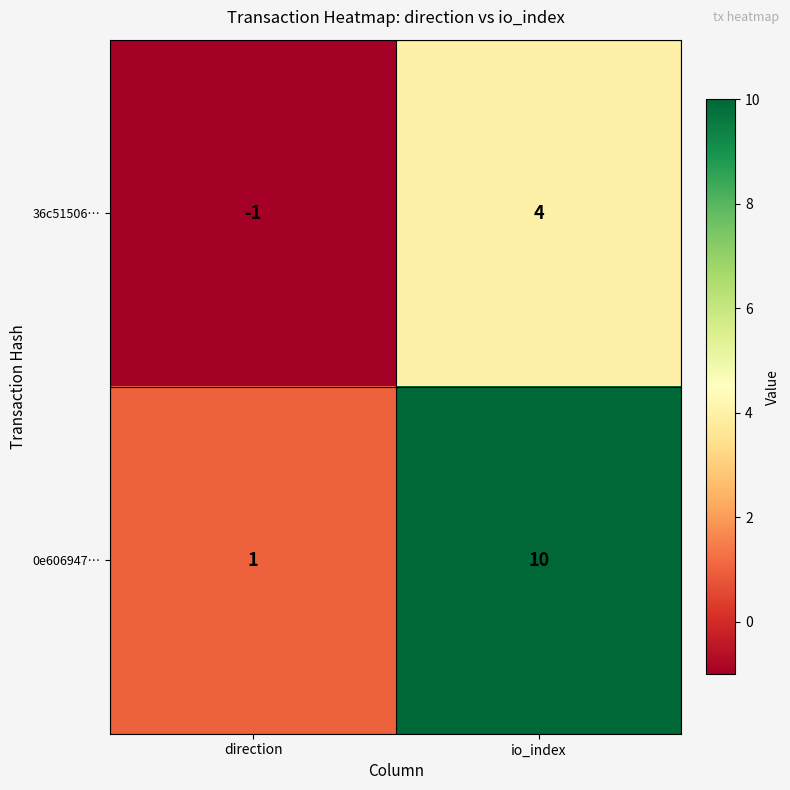

Reading left to right, what are all the values shown in this chart?

36c51506…: -1	4
0e606947…: 1	10